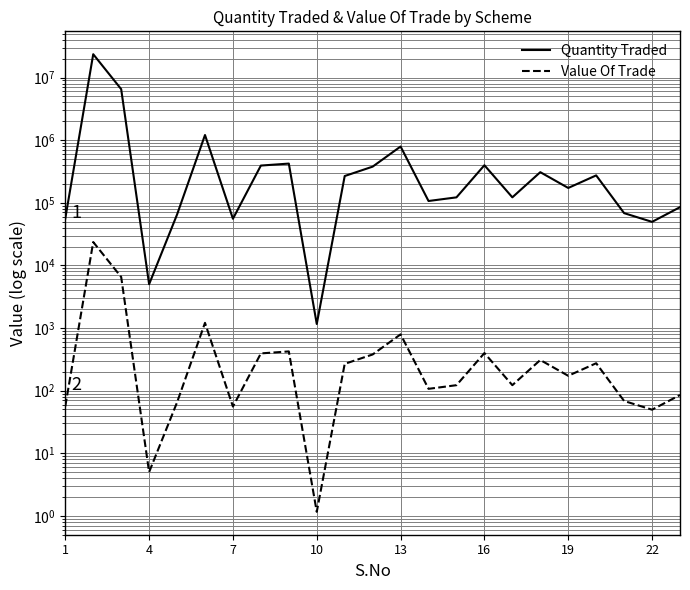

True or false: Quantity Traded and Value Of Trade intersect in this chart.

False